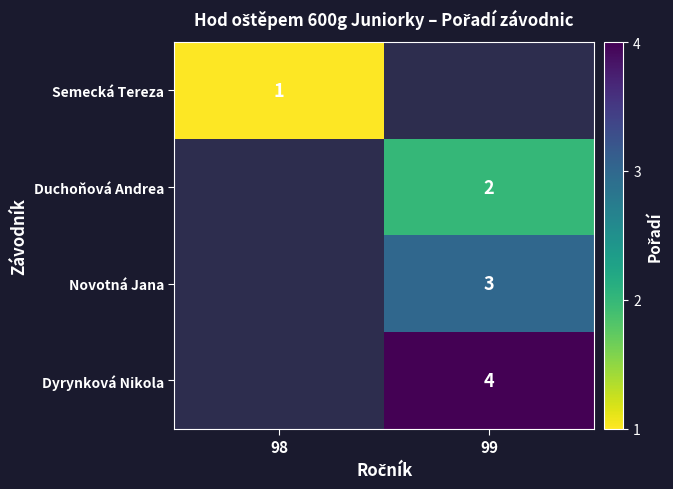

What is the greatest value displayed?

4.0